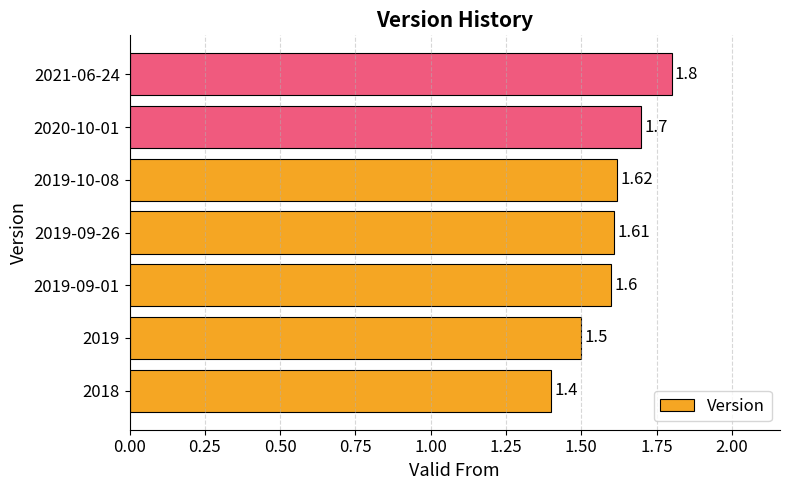

Count the values in the range 1 to 2.

7